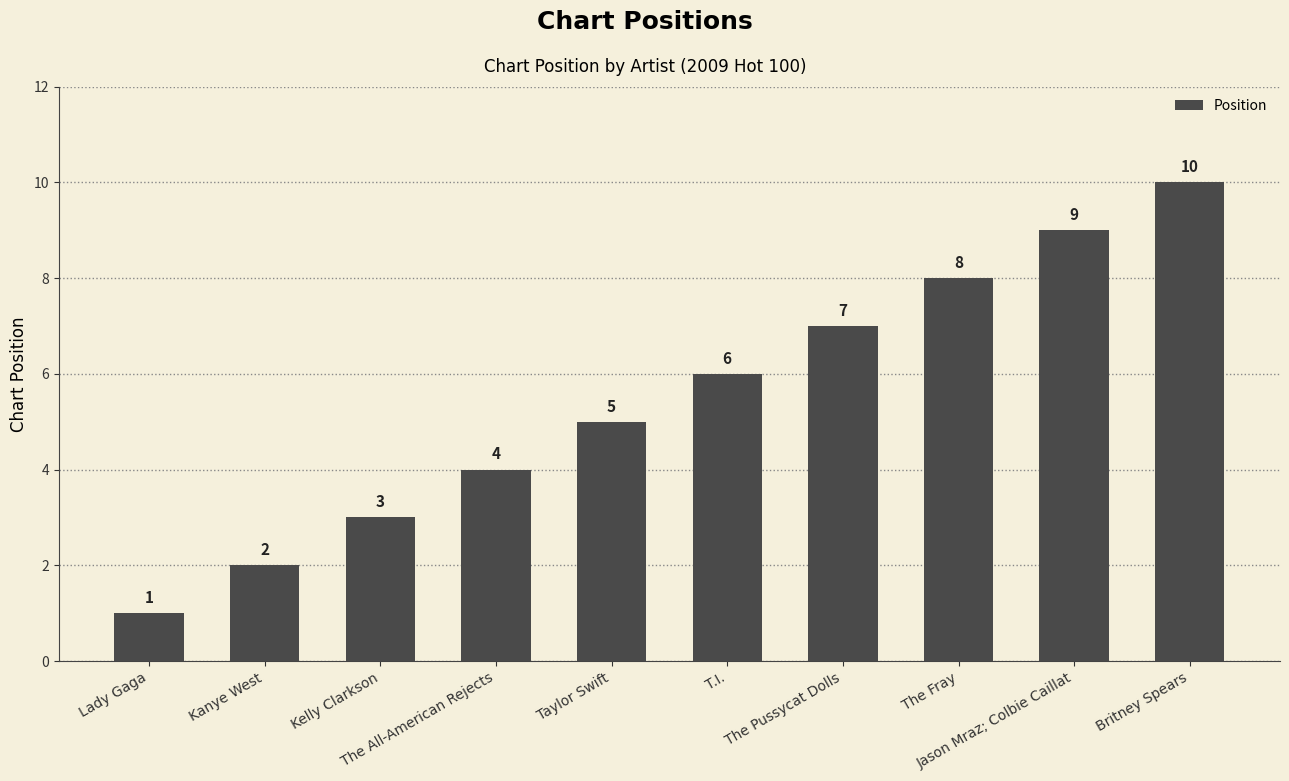

Count the values in the range 3 to 8.

6